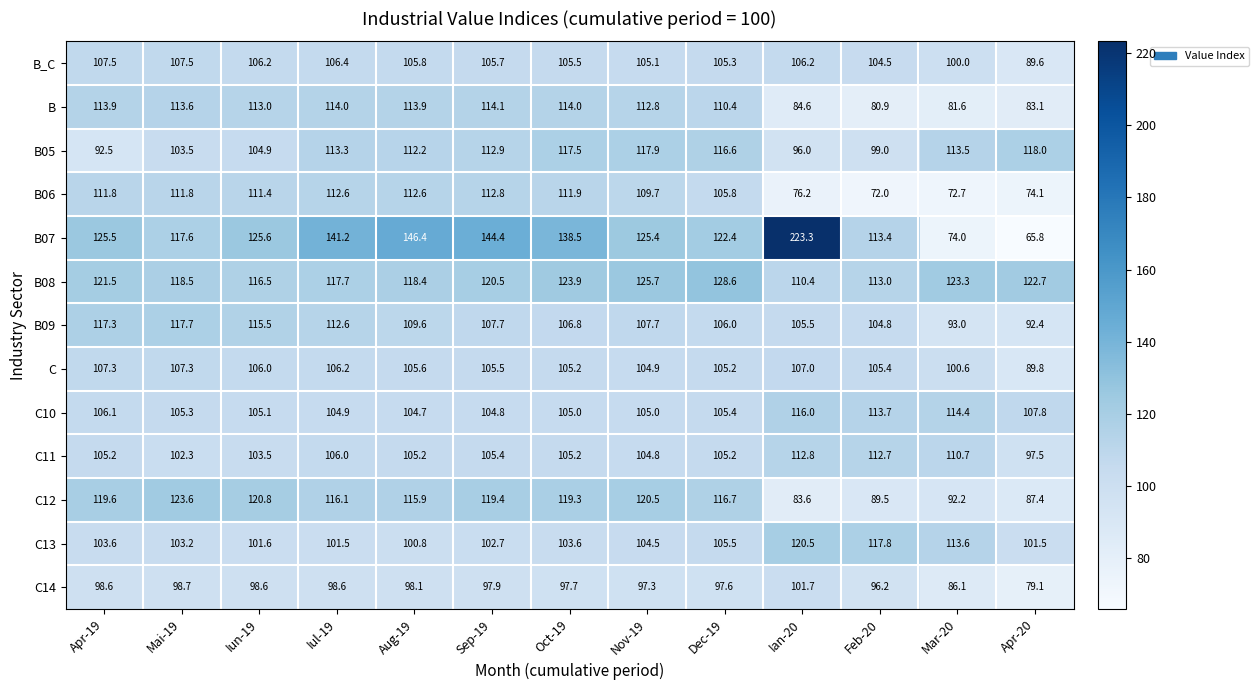

Which series has the widest spread of values?

B07